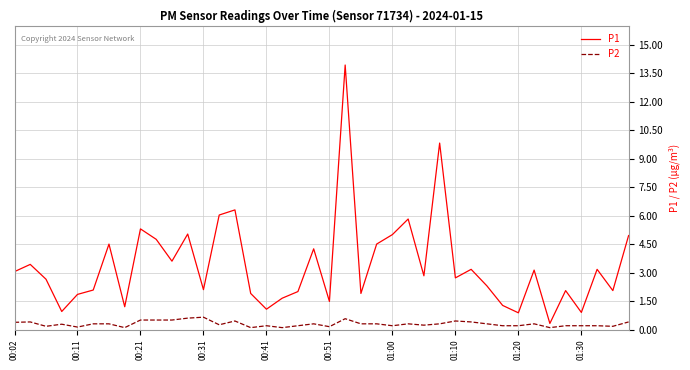

Is this an area chart (filled region under the line)?

No